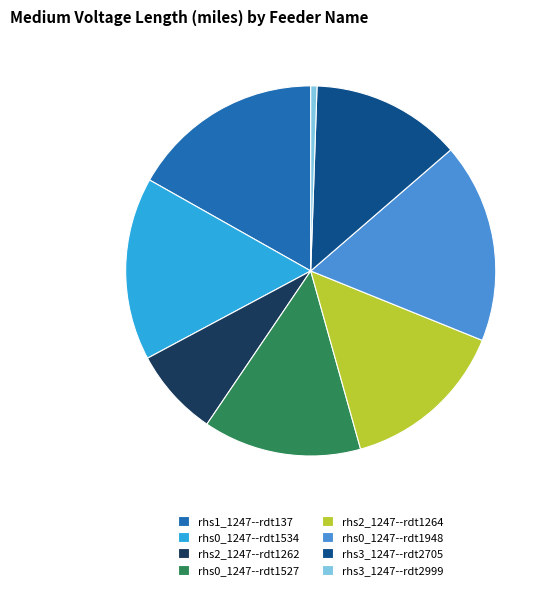

Which has a higher value, rhs0_1247--rdt1527 or rhs3_1247--rdt2999?

rhs0_1247--rdt1527